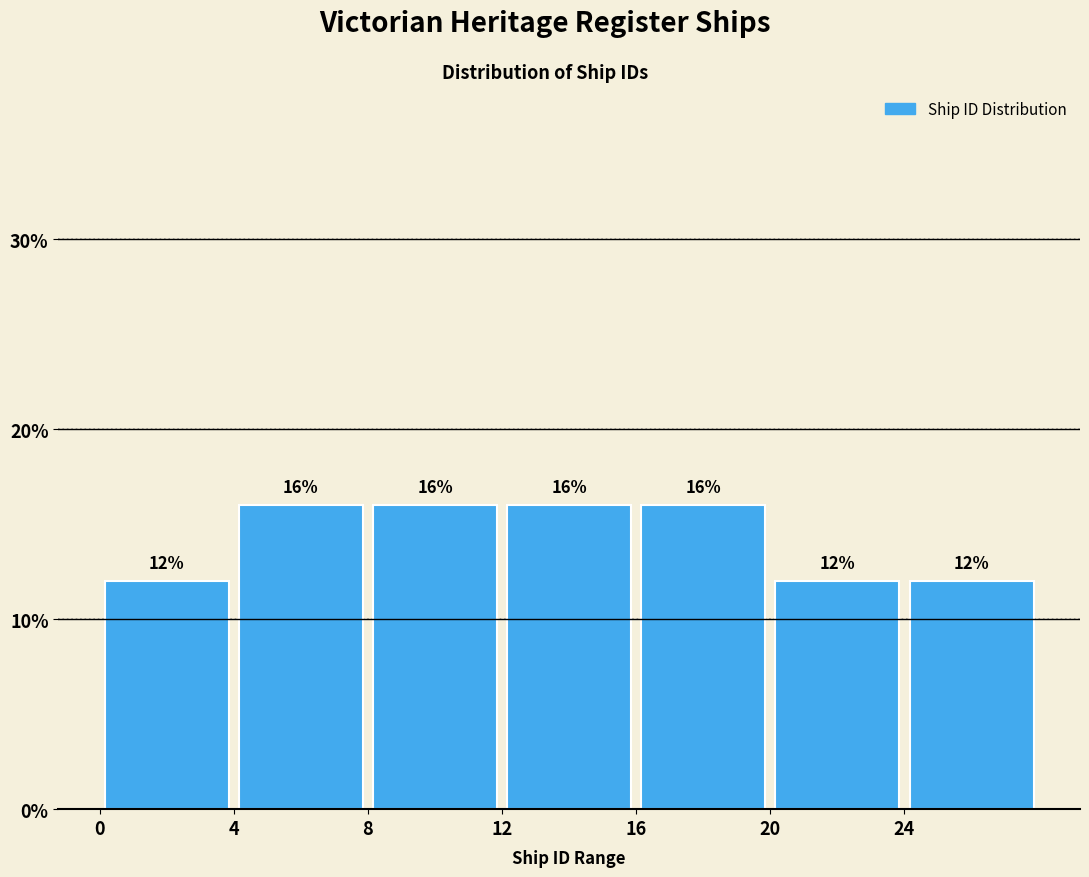

Reading left to right, transcribe this chart: for each bar, give the range it covers on the x-axis and its height.

0 to 4: 12
4 to 8: 16
8 to 12: 16
12 to 16: 16
16 to 20: 16
20 to 24: 12
24 to 28: 12